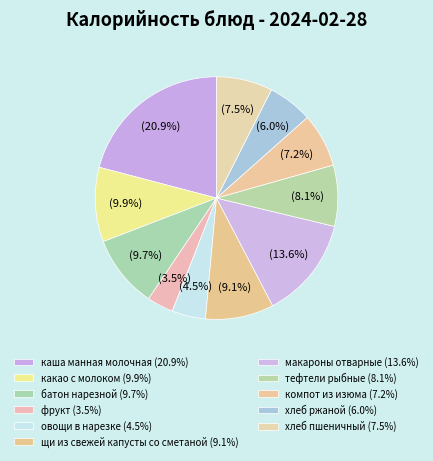

Combined, what portion of the pie is батон нарезной and фрукт?

13.2%